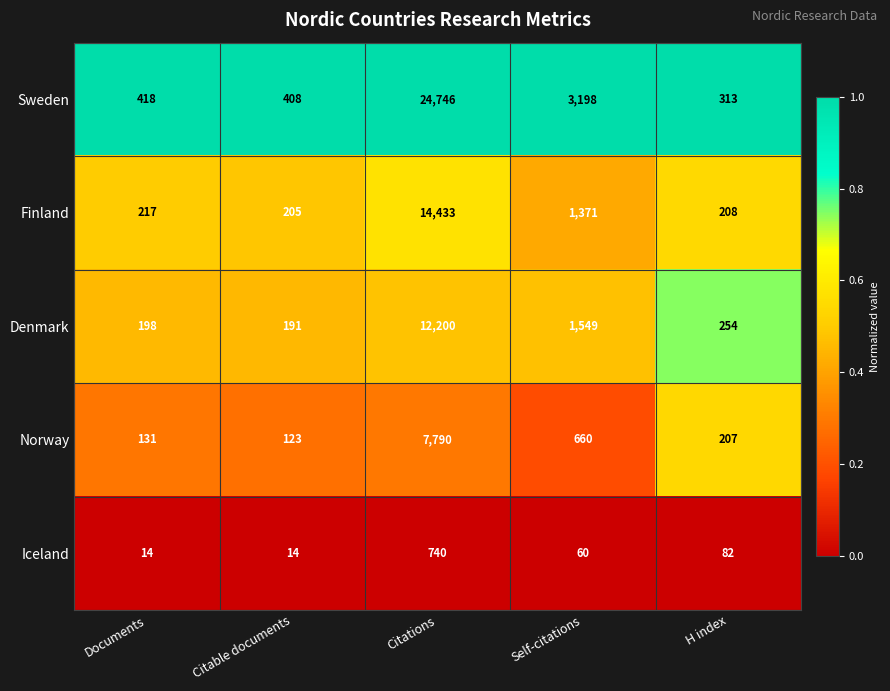

What is the total value across all series at Citations?

59909